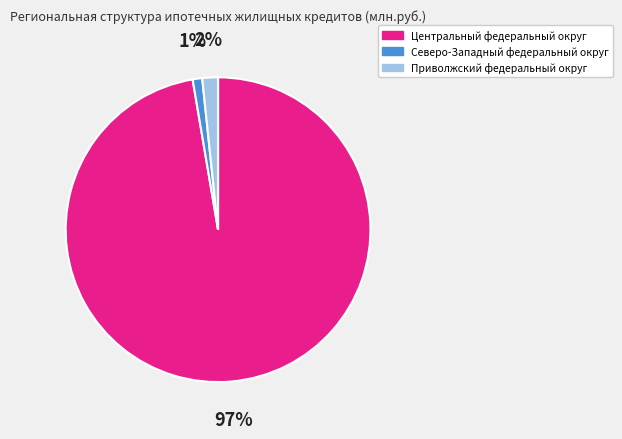

Which has a higher value, Центральный федеральный округ or Приволжский федеральный округ?

Центральный федеральный округ